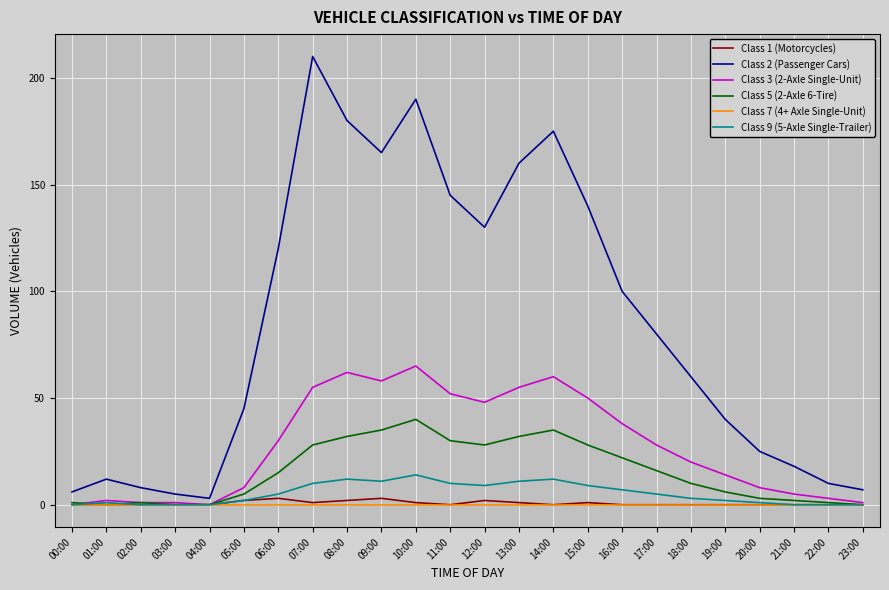

List the series in order of their peak value, highest first.

Class 2 (Passenger Cars), Class 3 (2-Axle Single-Unit), Class 5 (2-Axle 6-Tire), Class 9 (5-Axle Single-Trailer), Class 1 (Motorcycles), Class 7 (4+ Axle Single-Unit)